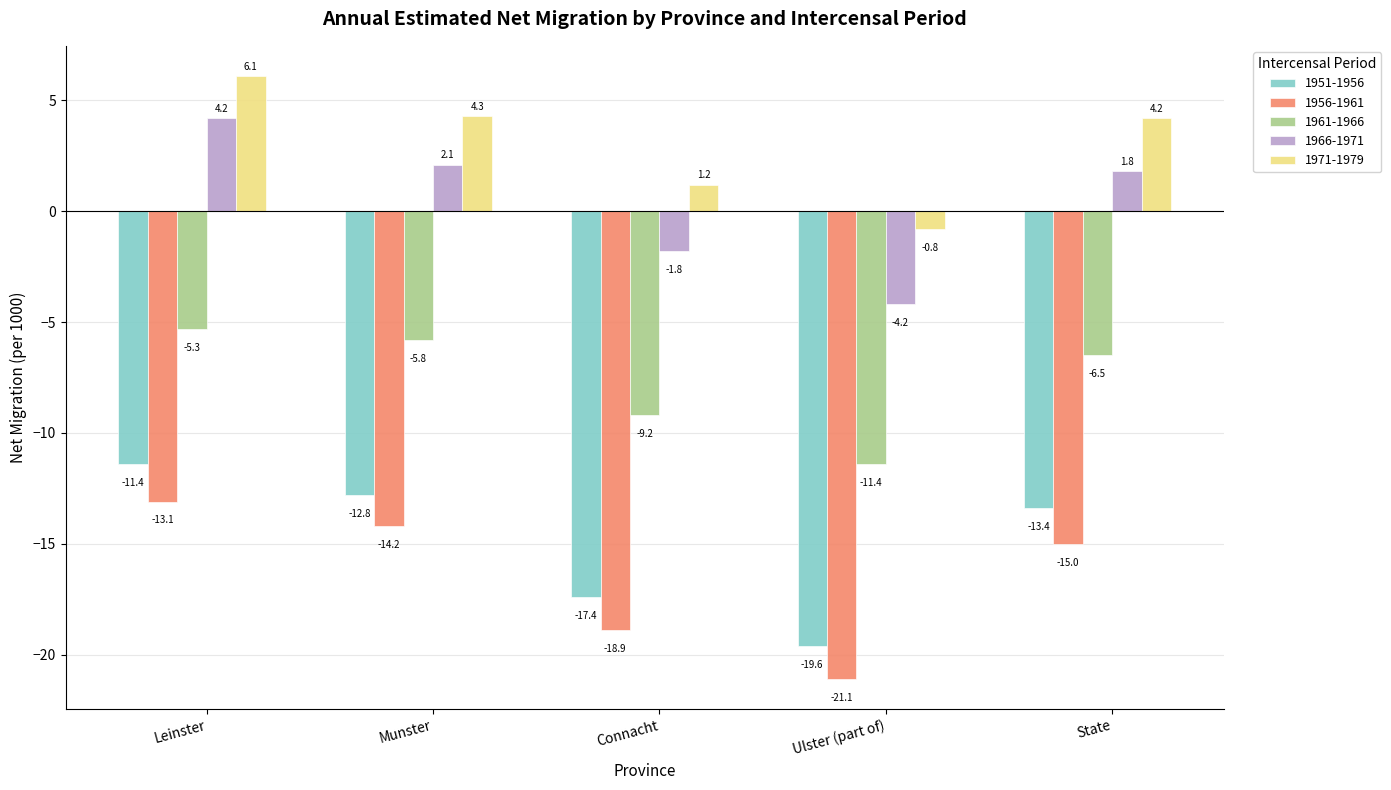

What is the difference between the 1961-1966 values at Connacht and Munster?

3.4